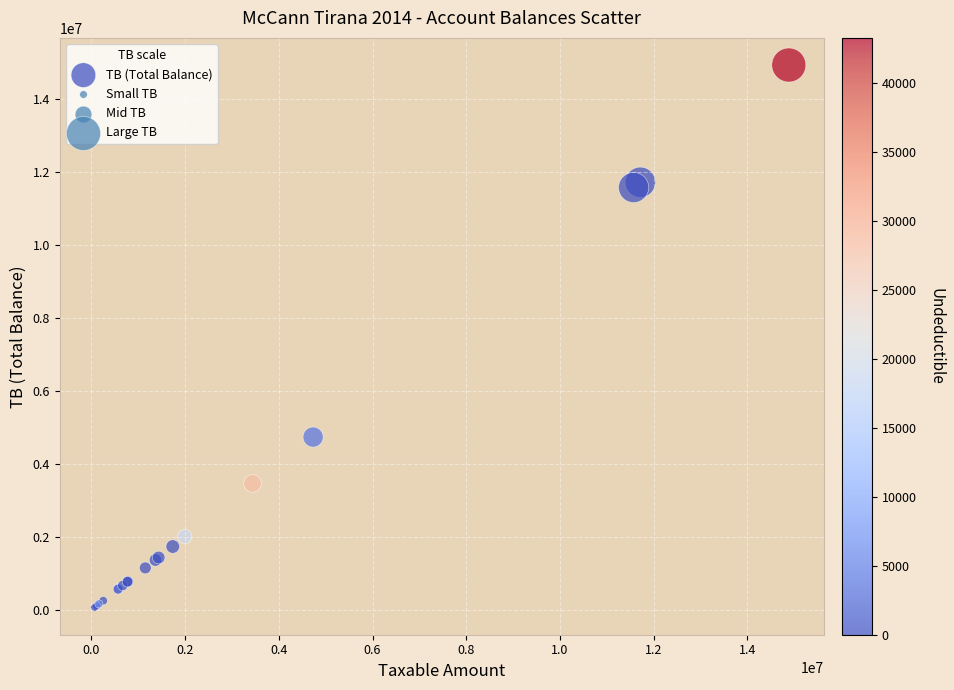

What Y value in the scatter plot is closest to 7496485?

4735066.9